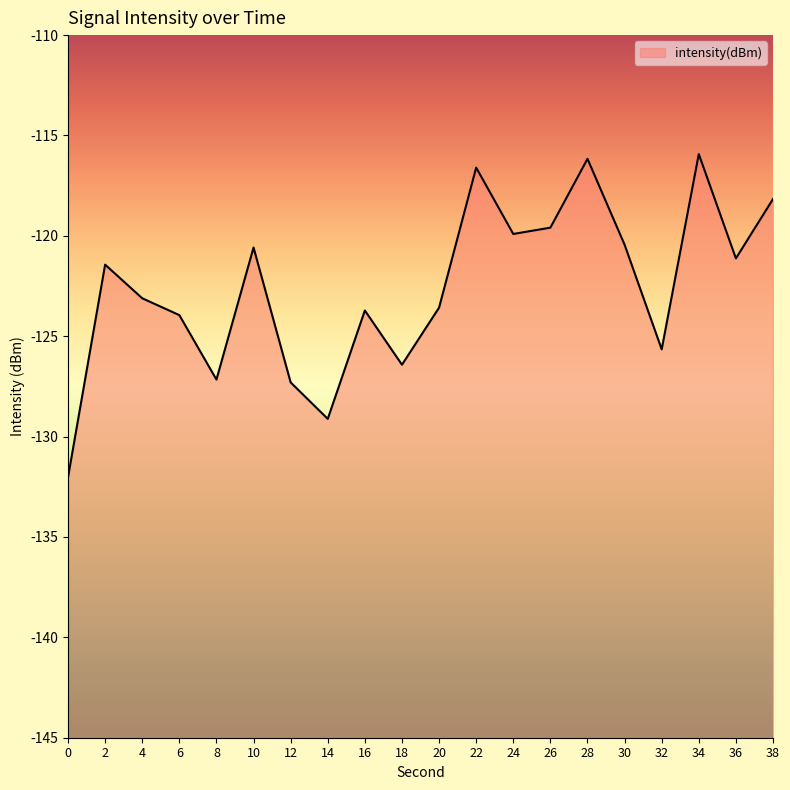

How many lines are shown in the chart?

1